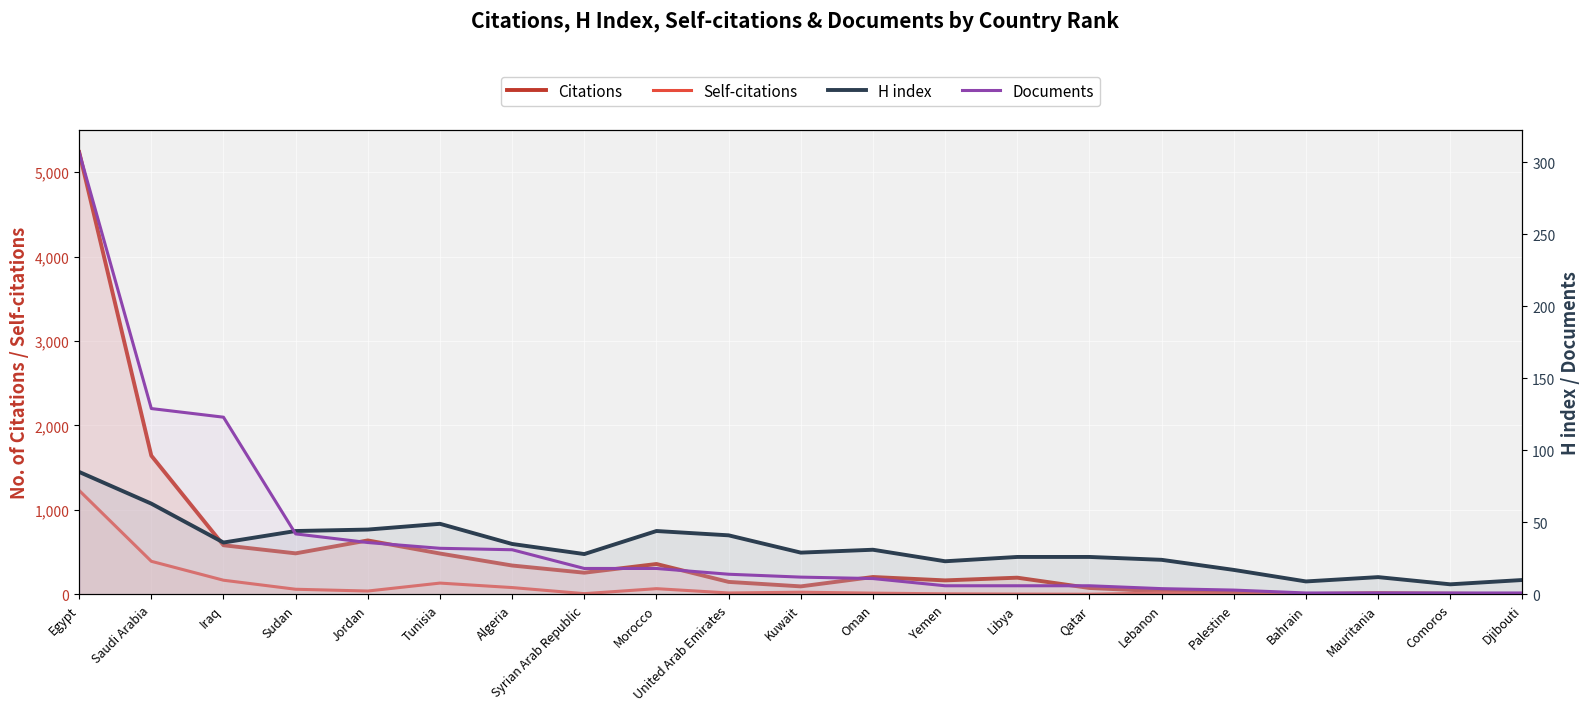

At which label does Self-citations reach its minimum?

Mauritania